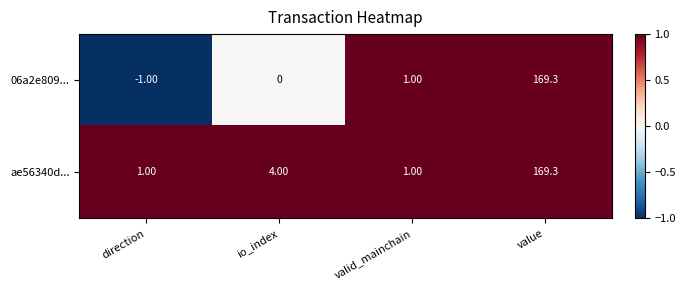

At how many categories does at least one series exceed 0?

4